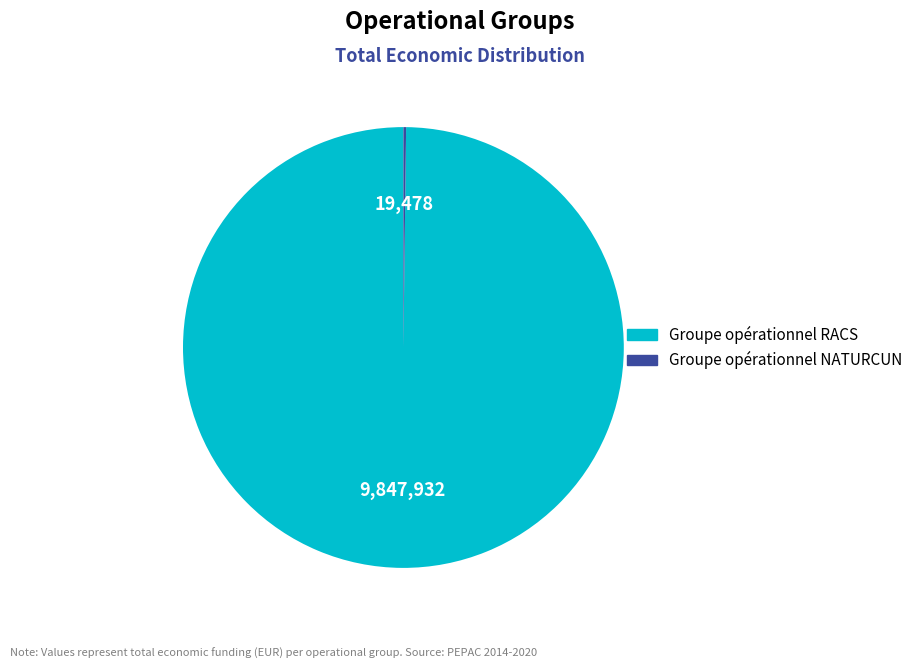

Which category accounts for the majority?

Groupe opérationnel RACS